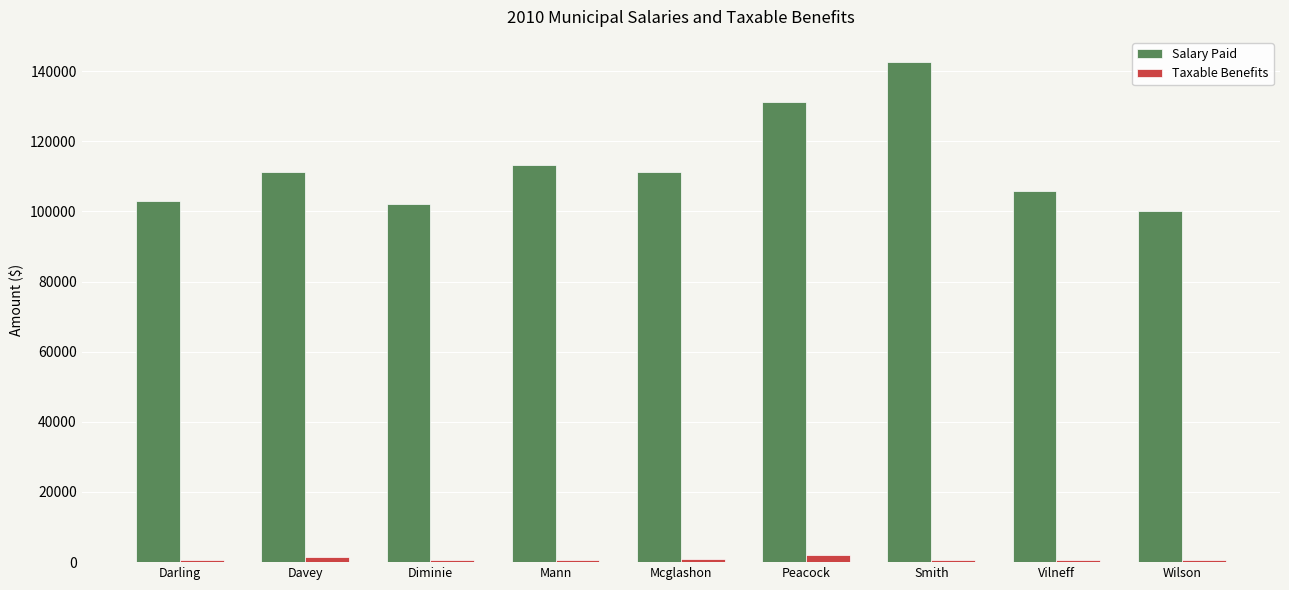

Which label corresponds to the largest value in the chart?

Smith